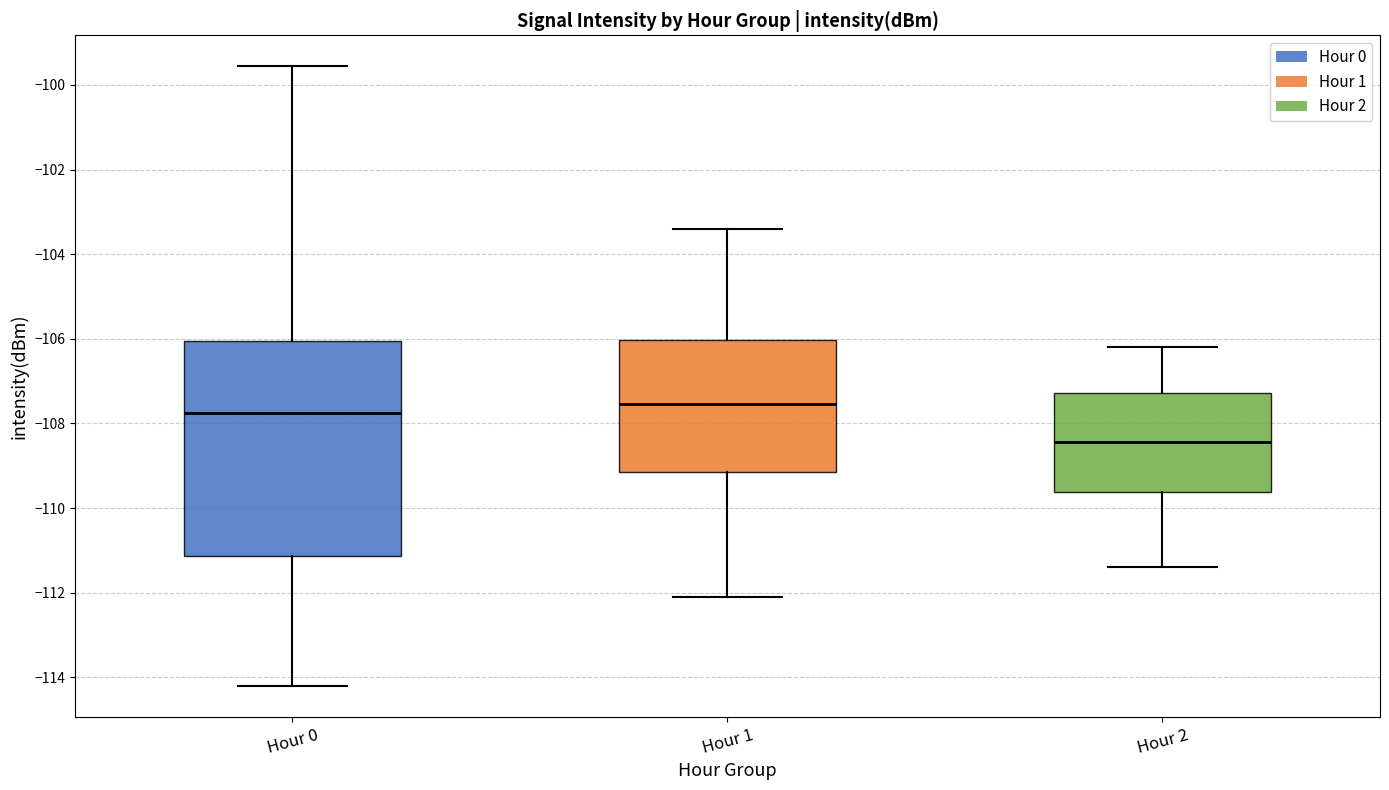

Reading left to right, transcribe this box plot: for each box, give where its median line is, the range the box spans, and where its two whiskers end, as read against the y-axis. The values are not printed on the chart, so give them approximately, as read against the axis.

Hour 0: median -107.8, box -111.2 to -106.0, whiskers -114.2 to -99.6
Hour 1: median -107.6, box -109.2 to -106.0, whiskers -112.0 to -103.4
Hour 2: median -108.4, box -109.6 to -107.2, whiskers -111.4 to -106.2